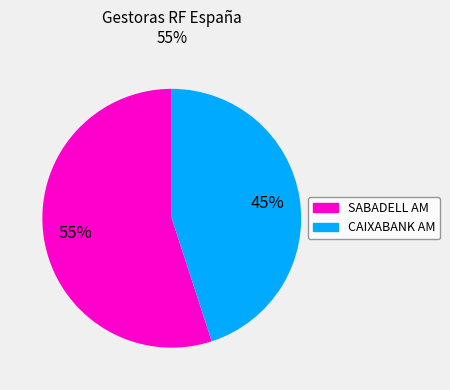

Do SABADELL AM and CAIXABANK AM together represent more than half of the pie?

Yes